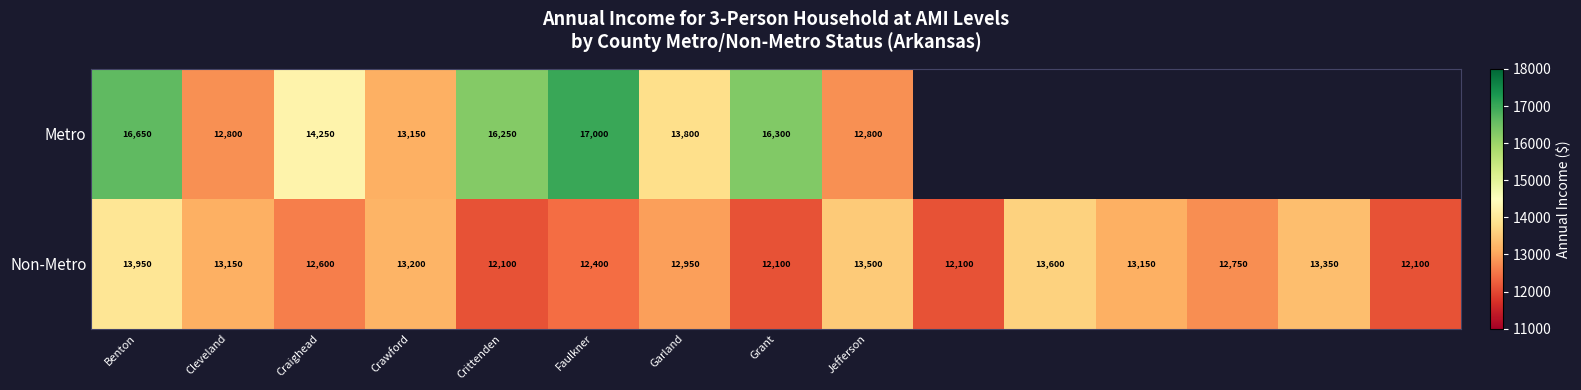

What is the difference between the maximum and minimum values in the Non-Metro series?

1850